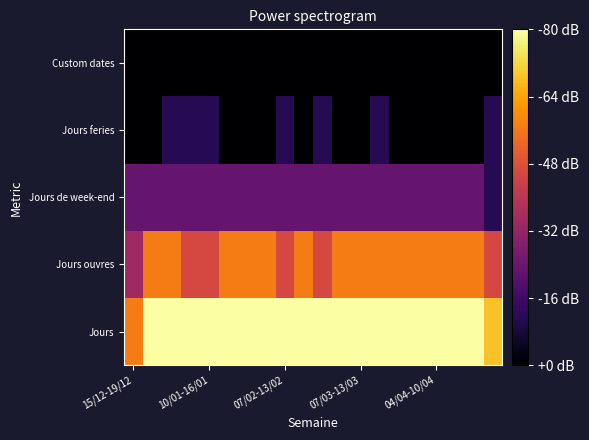

Reading right to left, extract all data points from this chart.

Jours: 6	7	7	7	7	7	7	7	7	7	7	7	7	7	7	7	7	7	7	5
Jours ouvres: 4	5	5	5	5	5	5	5	5	4	5	4	5	5	5	4	4	5	5	3
Jours de week-end: 1	2	2	2	2	2	2	2	2	2	2	2	2	2	2	2	2	2	2	2
Jours feries: 1	0	0	0	0	0	1	0	0	1	0	1	0	0	0	1	1	1	0	0
Custom dates: 0	0	0	0	0	0	0	0	0	0	0	0	0	0	0	0	0	0	0	0